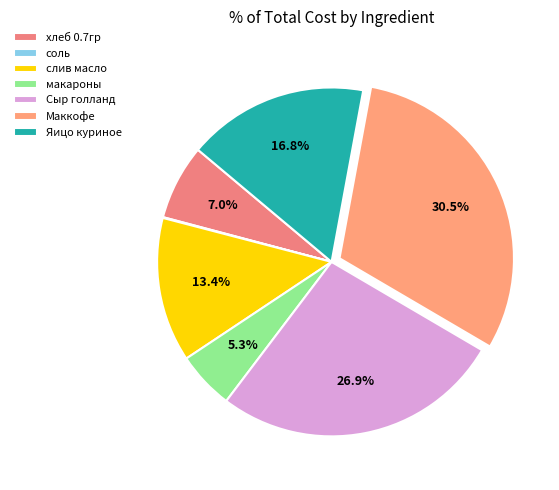

How many slices are in this pie chart?

7